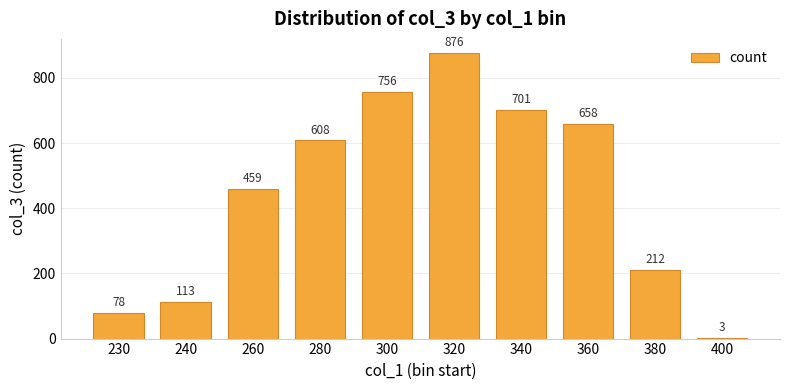

List the labels in order of value, smallest first.

400, 230, 240, 380, 260, 280, 360, 340, 300, 320